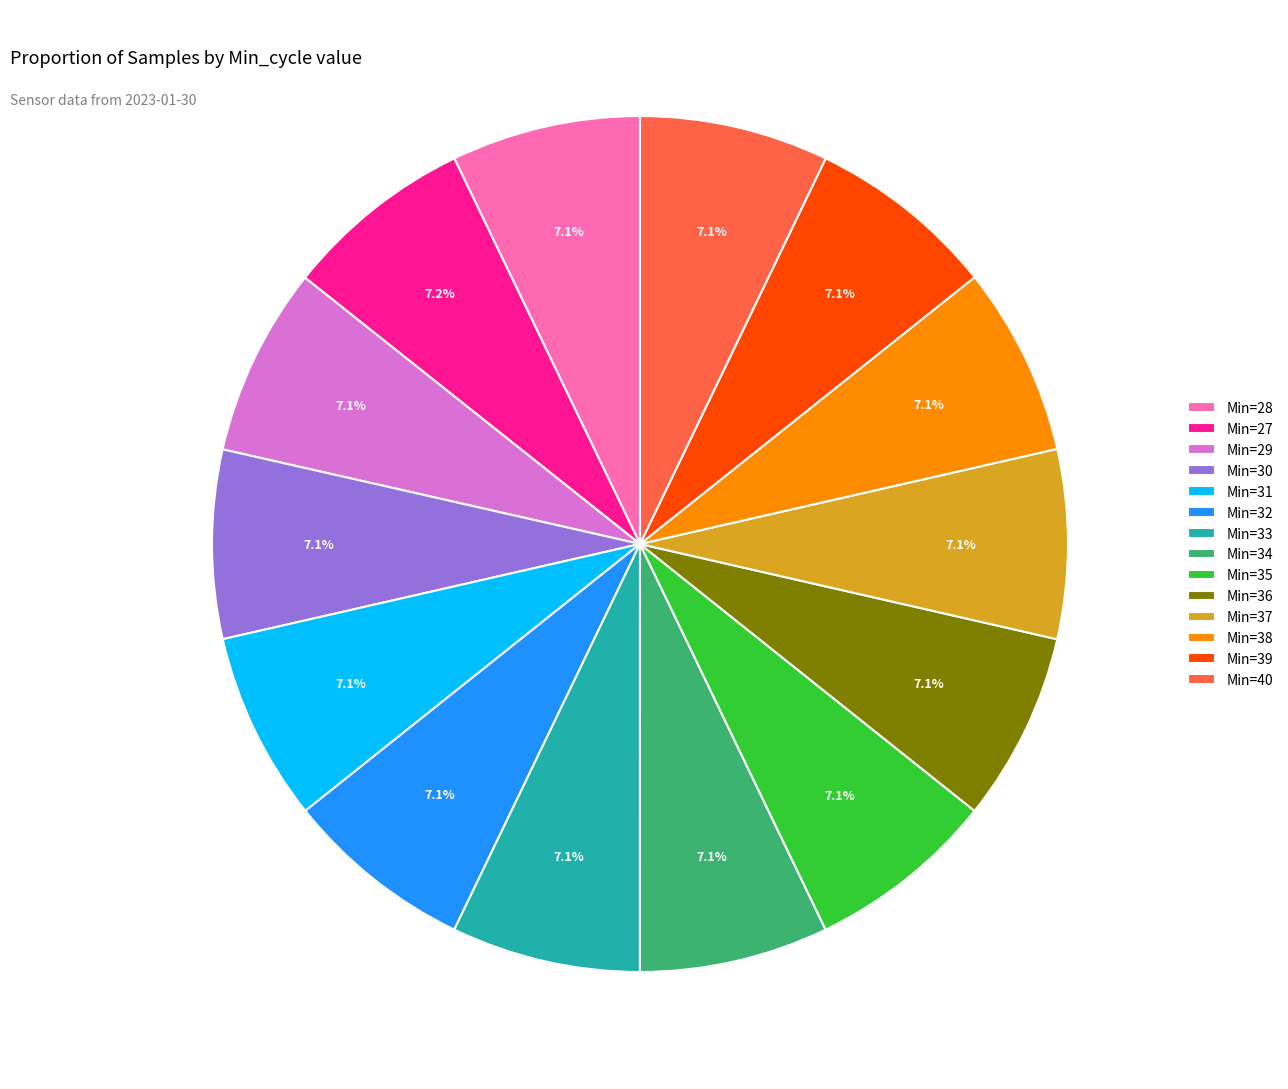

Is there any slice that represents more than half of the pie?

No